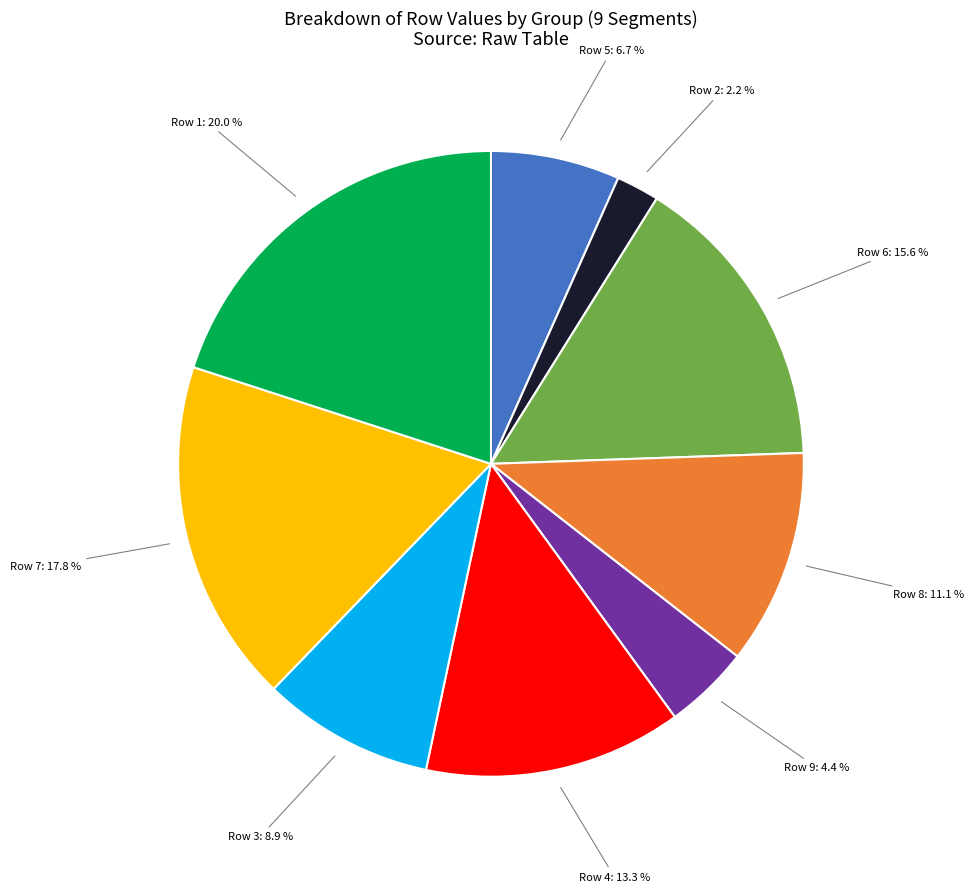

Count the number of slices in the pie.

9